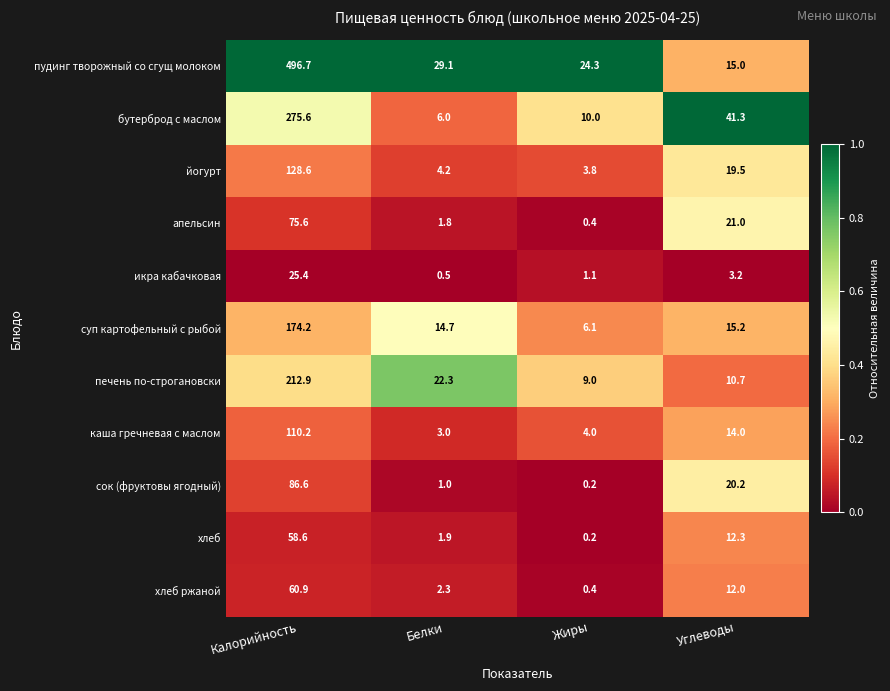

Rank the series at Углеводы from lowest to highest value.

икра кабачковая, печень по-строгановски, хлеб ржаной, хлеб, каша гречневая с маслом, пудинг творожный со сгущ молоком, суп картофельный с рыбой, йогурт, сок (фруктовы ягодный), апельсин, бутерброд с маслом